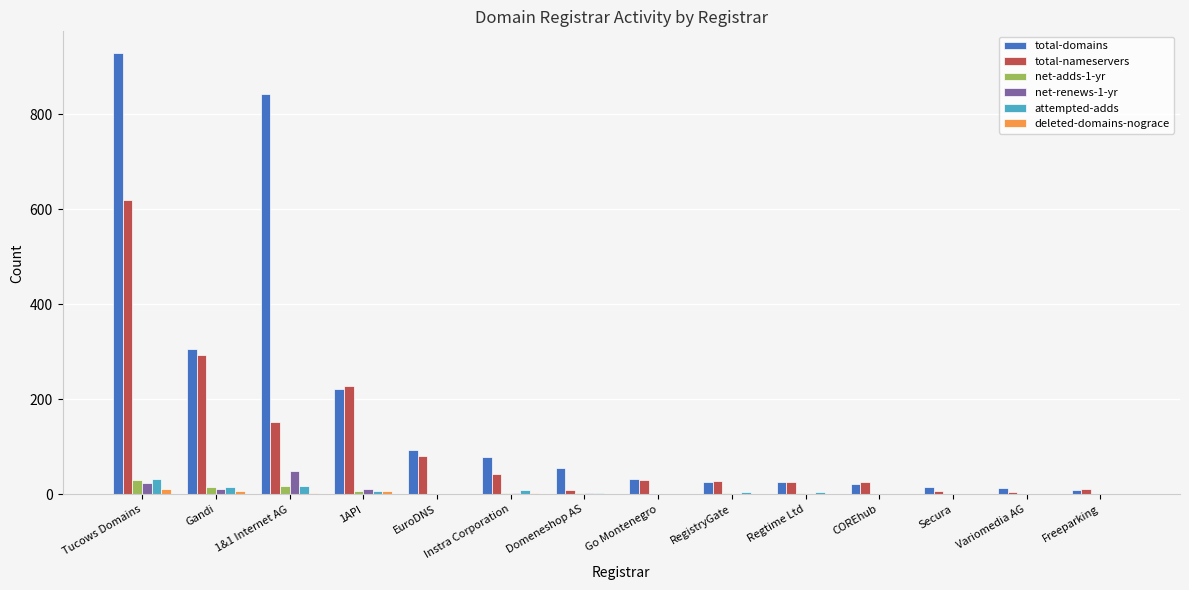

At which category is the sum across all series the highest?

Tucows Domains